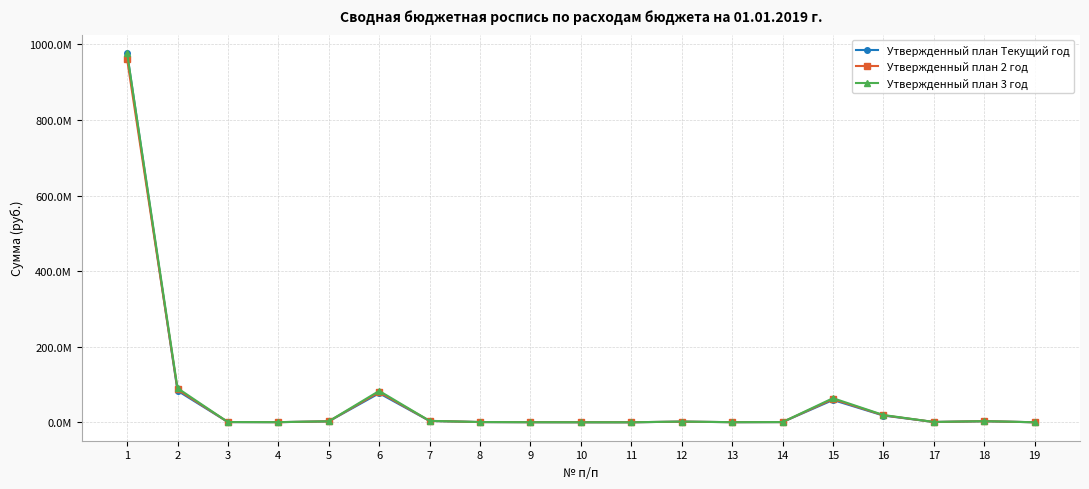

At which label does Утвержденный план 3 год reach its minimum?

11